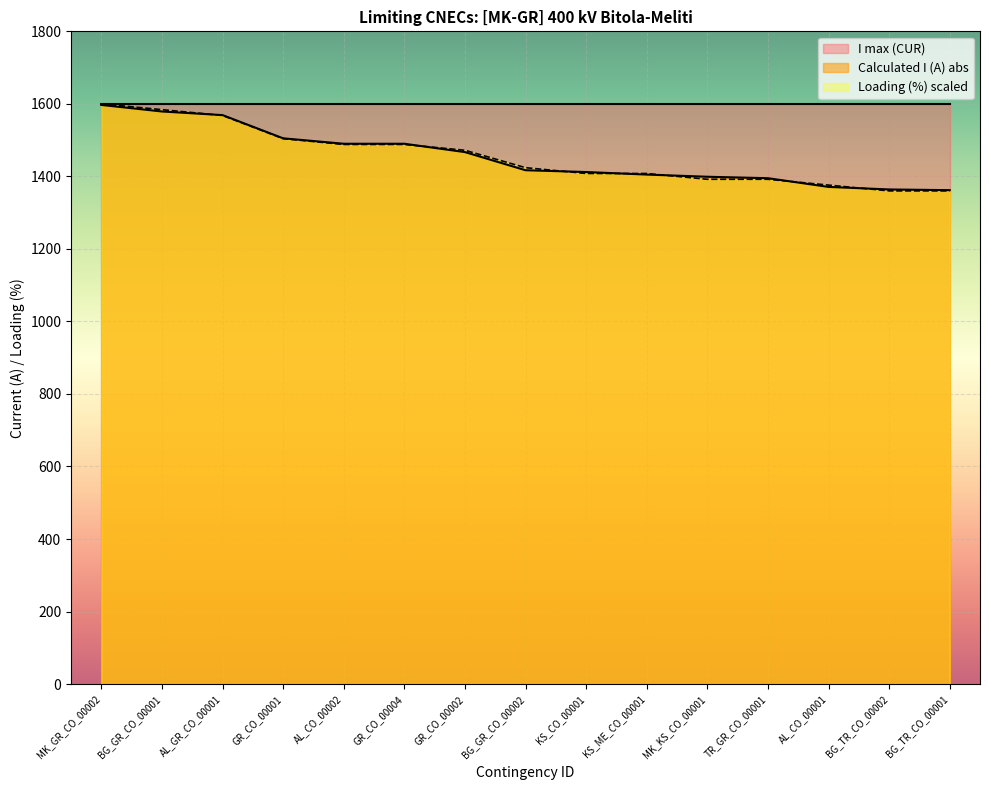

Reading left to right, transcribe all the data shown in this chart.

1597	1579	1569	1505	1490	1490	1467	1417	1412	1405	1399	1395	1371	1364	1362